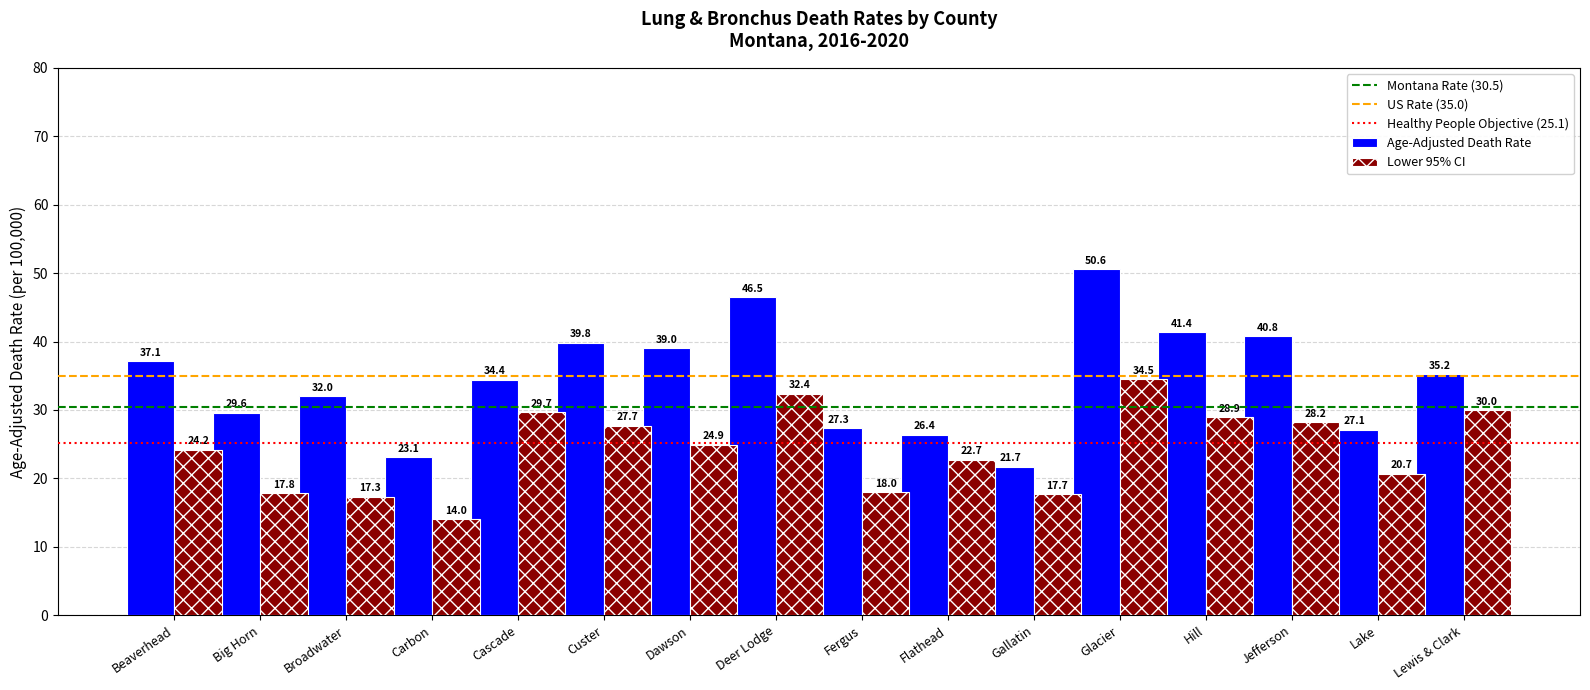

What is the difference between the Age-Adjusted Death Rate values at Lewis & Clark and Cascade?

0.8